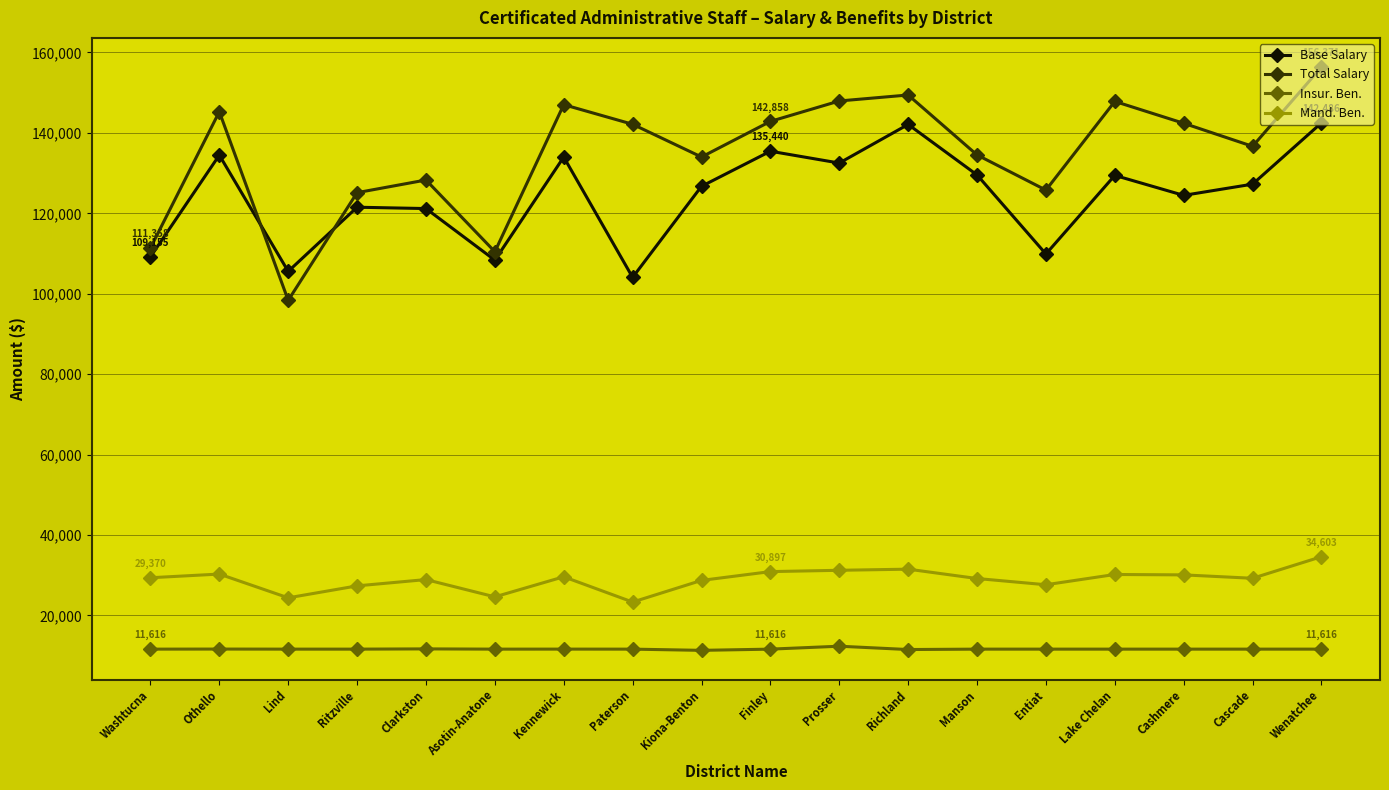

At which category is the sum across all series the highest?

Wenatchee